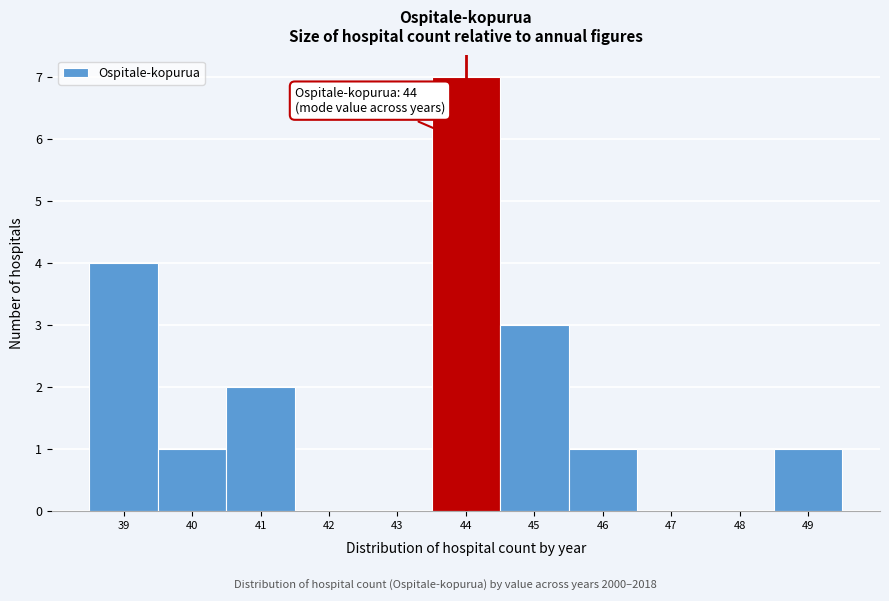

Over which range of the x-axis is the bar tallest?

43.5 to 44.5